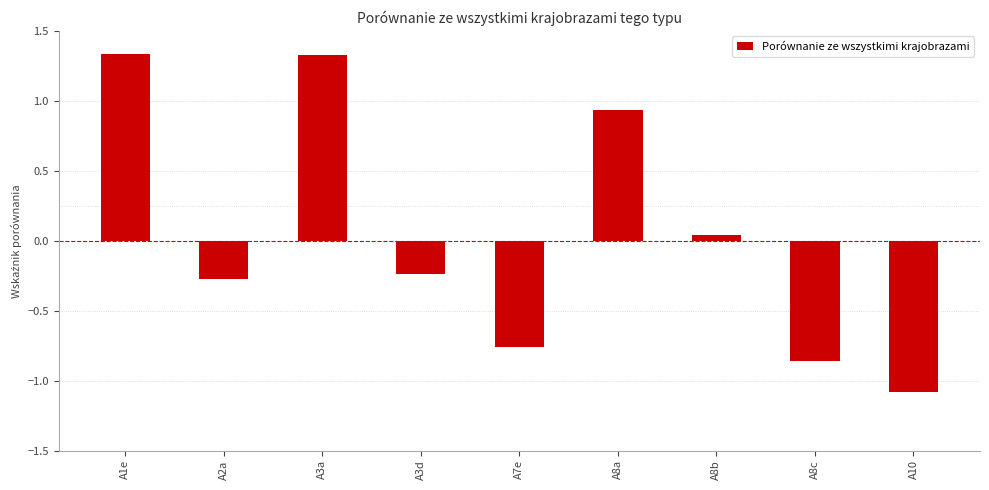

At which label does the data first exceed 0?

A1e